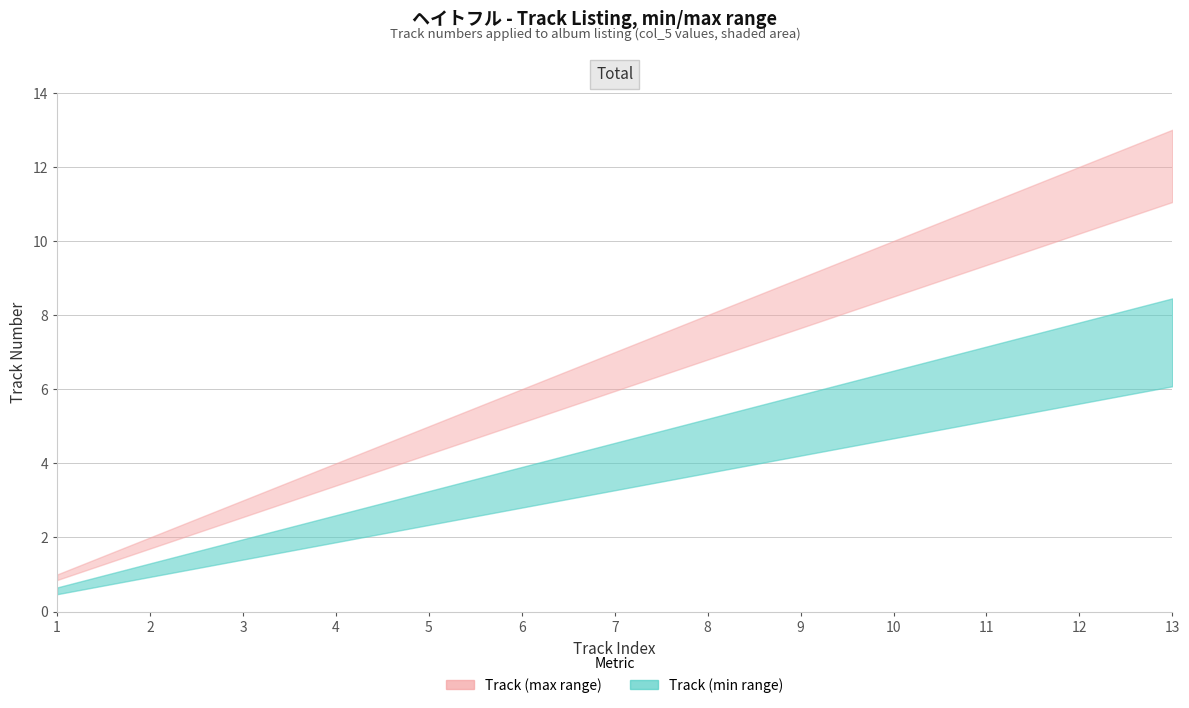

The value of Track (max) at 5 is 5. True or false?

True